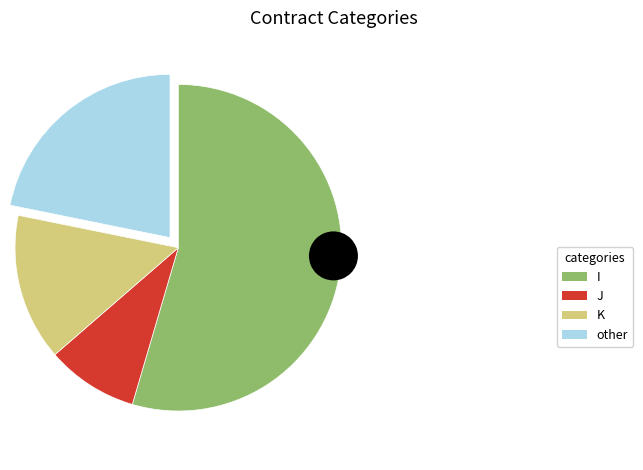

To the nearest percent, what portion does other represent?

22%